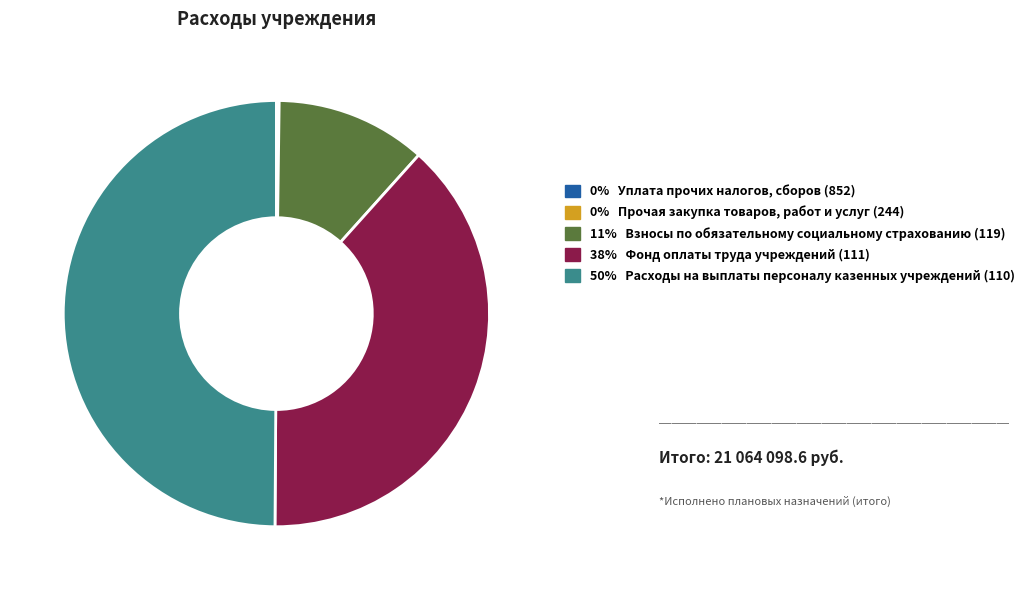

How many segments does this pie chart have?

5